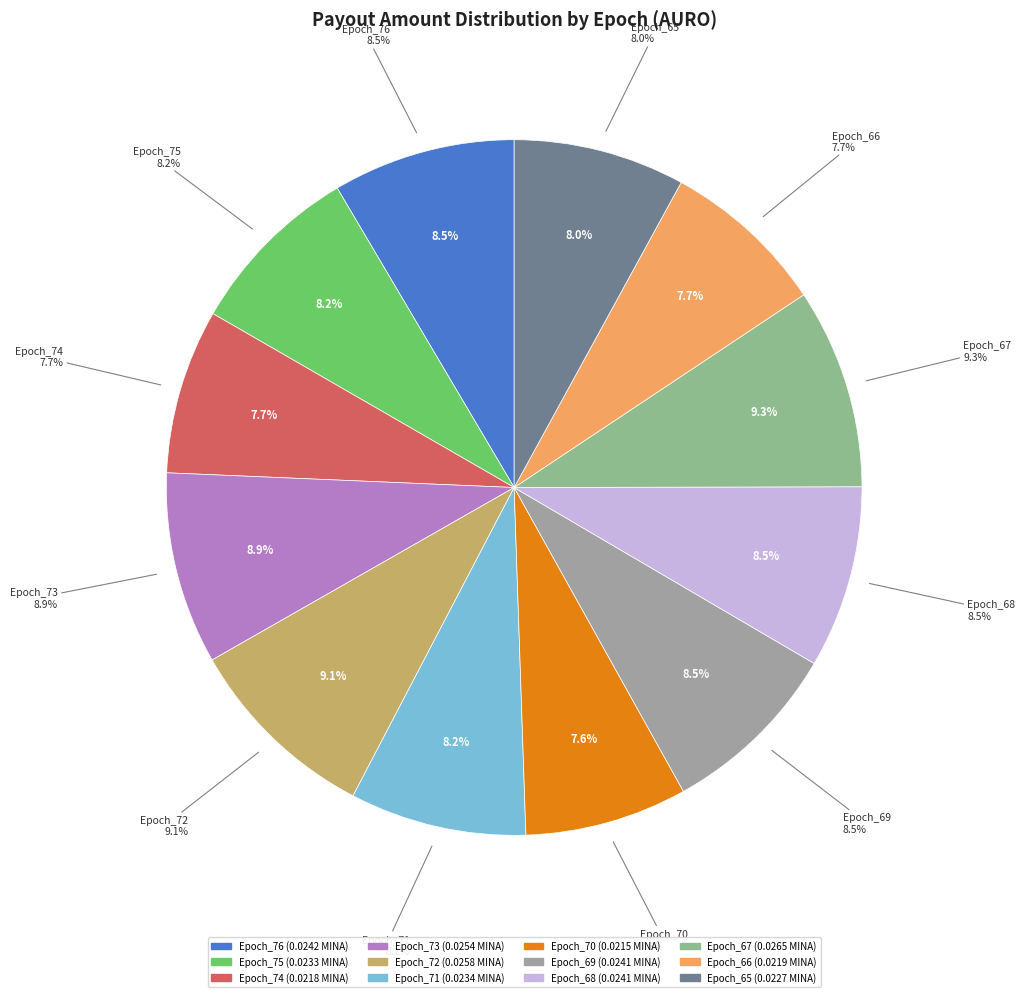

Do Epoch_76 and Epoch_69 together represent more than half of the pie?

No